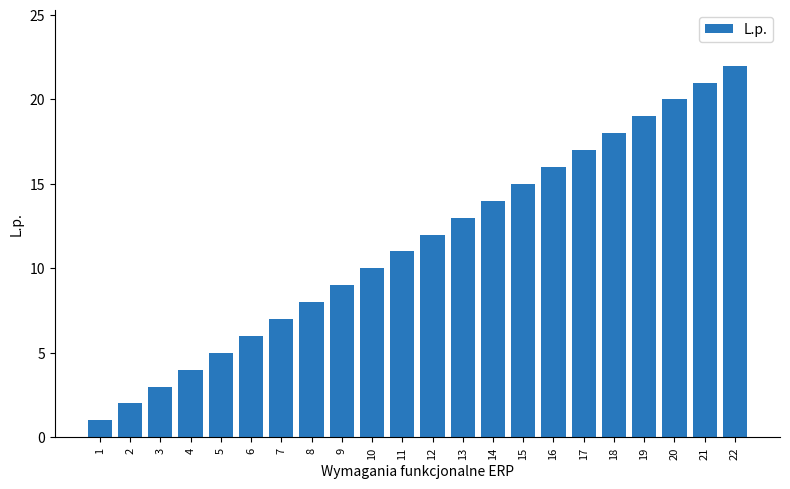

What is the difference between the values at 11 and 4?

7